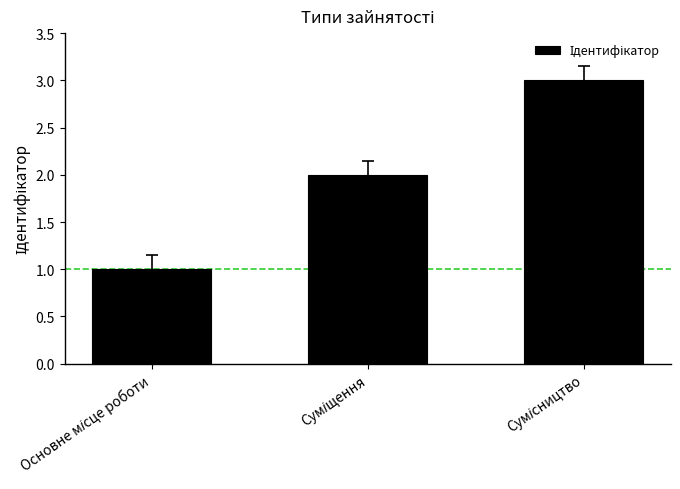

What is the maximum value shown in the chart?

3